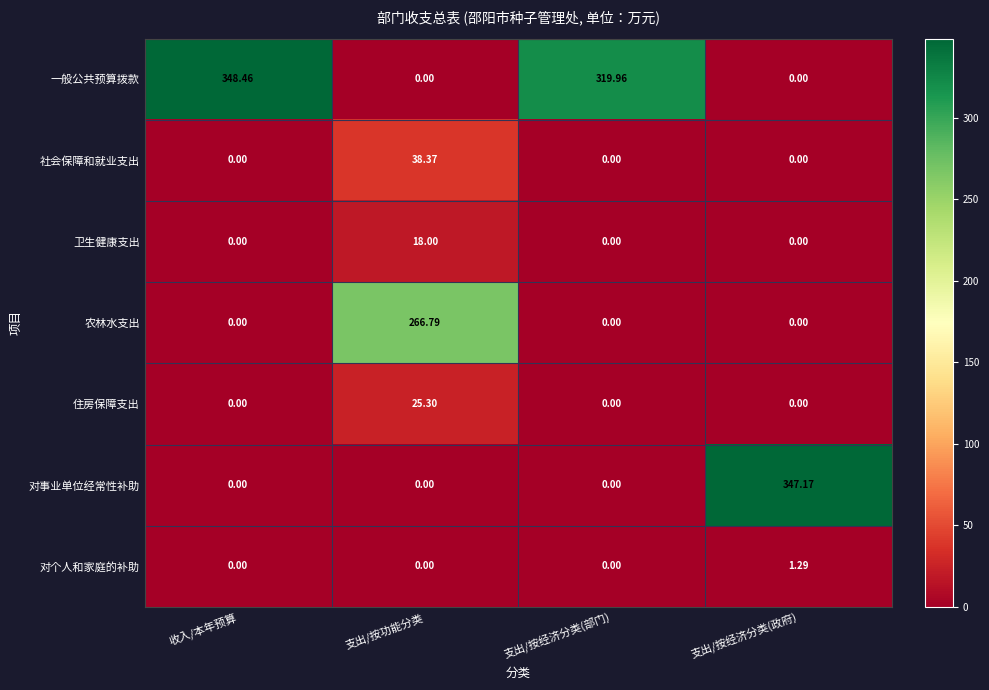

Which series has the widest spread of values?

一般公共预算拨款